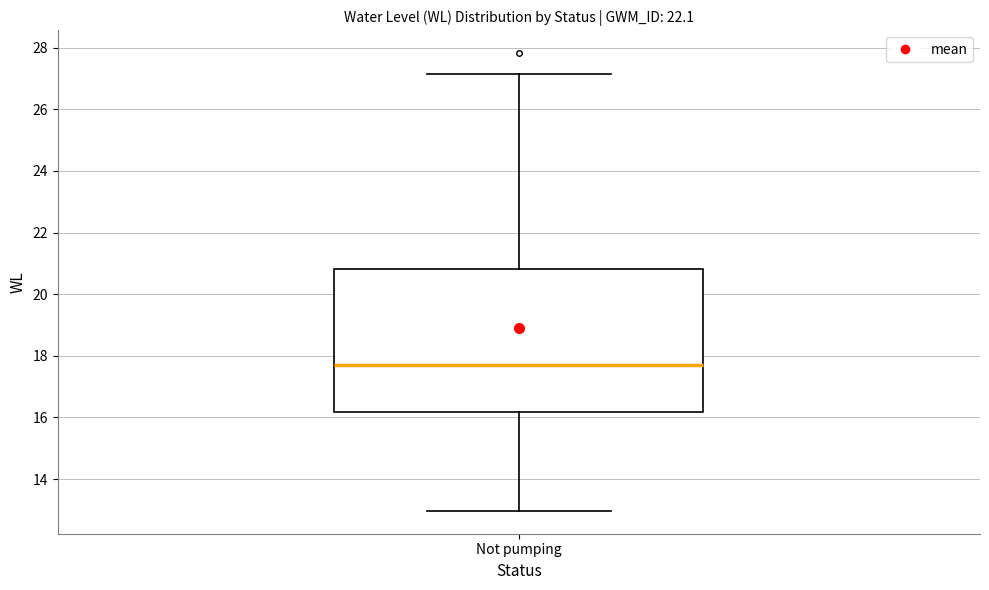

Where does the lower whisker of the box for Not pumping end on the y-axis? The values are not printed on the chart, so give them approximately, as read against the axis.

13.0